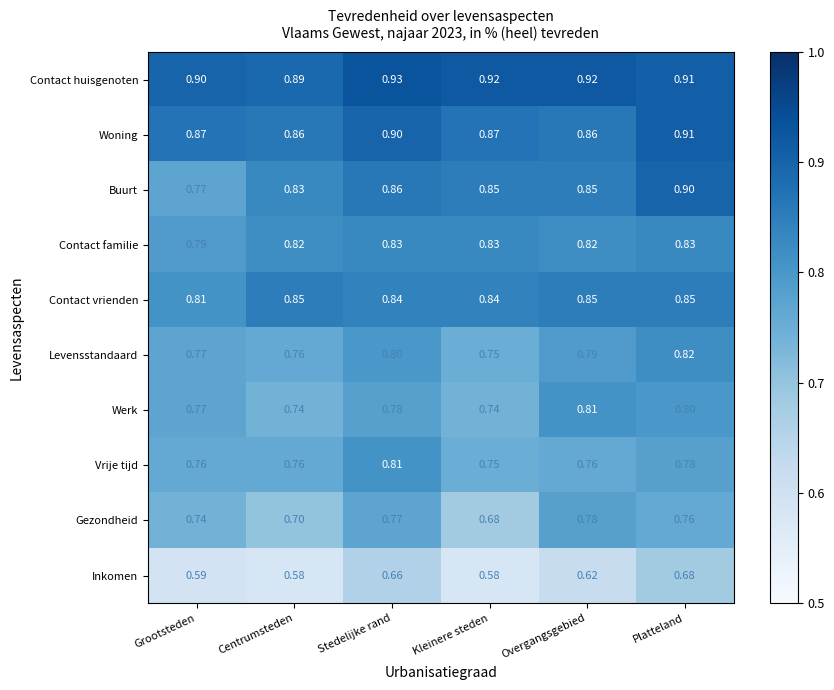

Is the value of Vrije tijd at Stedelijke rand greater than the value of Contact huisgenoten at Kleinere steden?

No